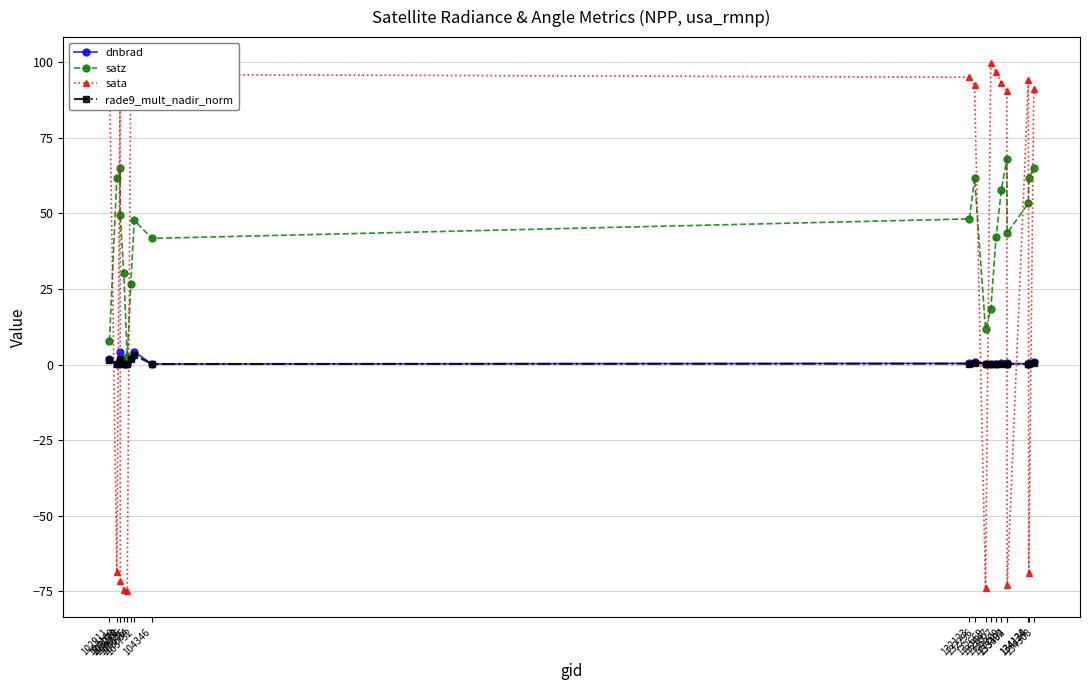

Does the chart have visible grid lines?

Yes